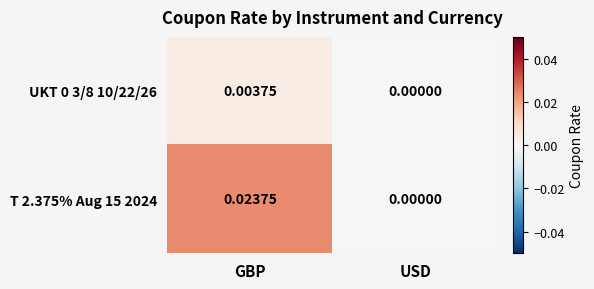

Which series changed the most between GBP and USD?

T 2.375% Aug 15 2024